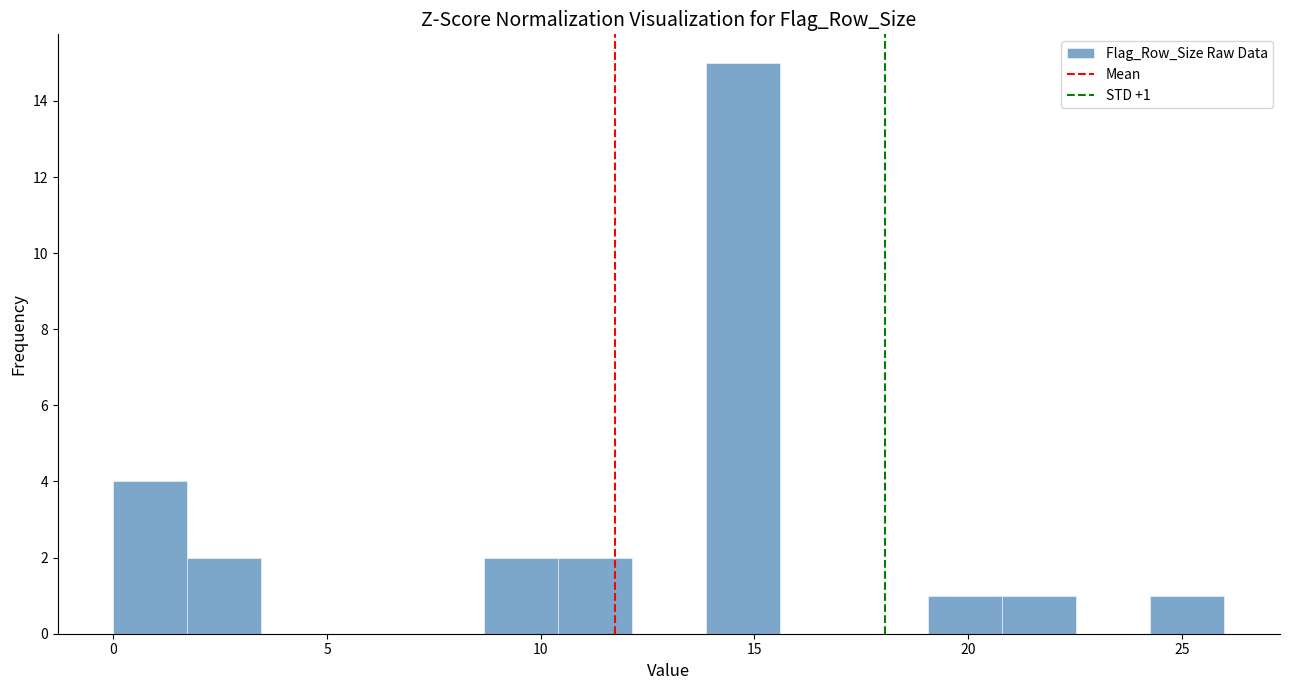

Around what value on the x-axis is the tallest bar? Give the approximate position of its centre, as read against the axis.

14.5